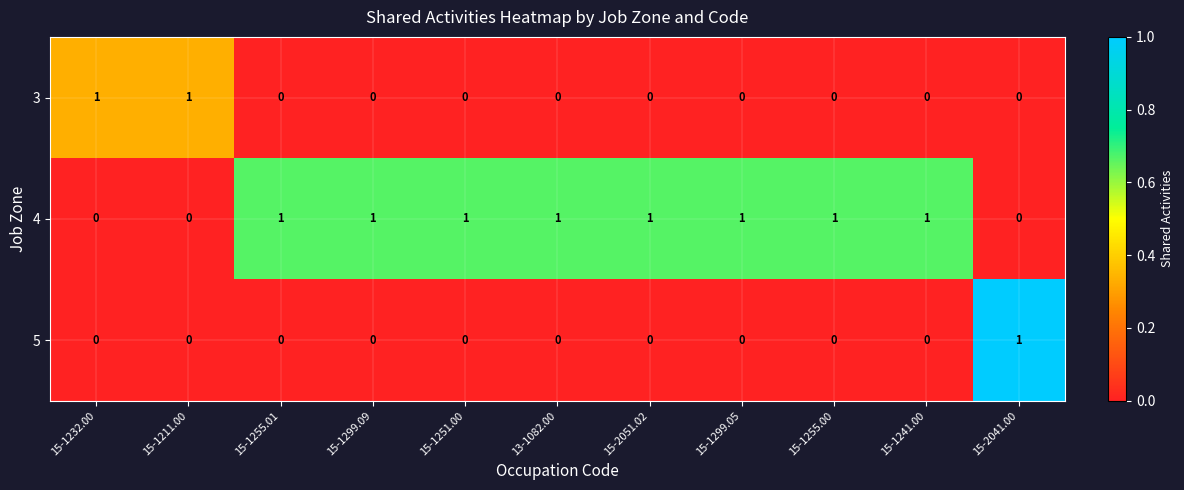

How many series are shown in this chart?

3